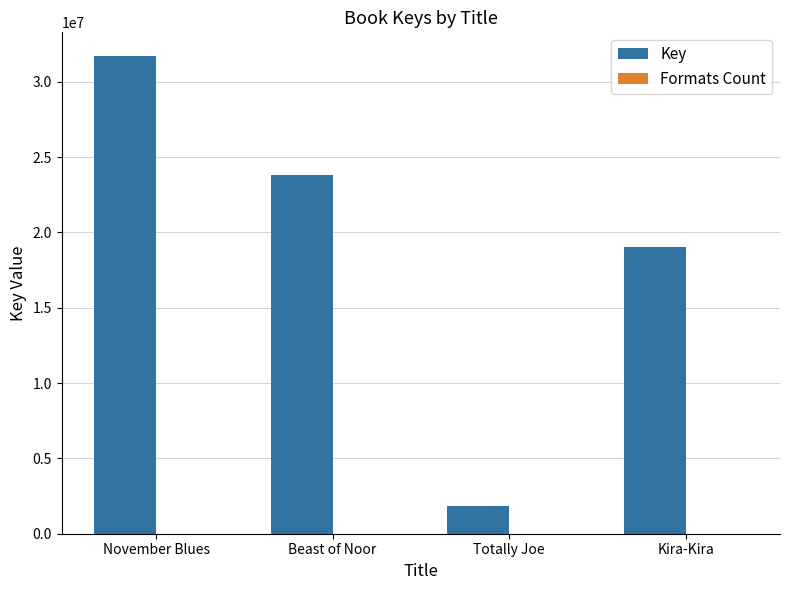

The Key series shows 1819390 at Totally Joe. True or false?

True